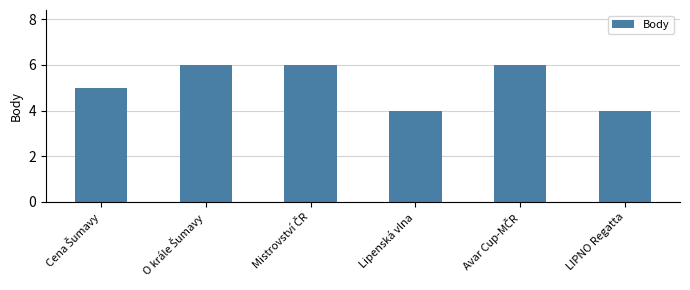

What is the greatest value displayed?

6